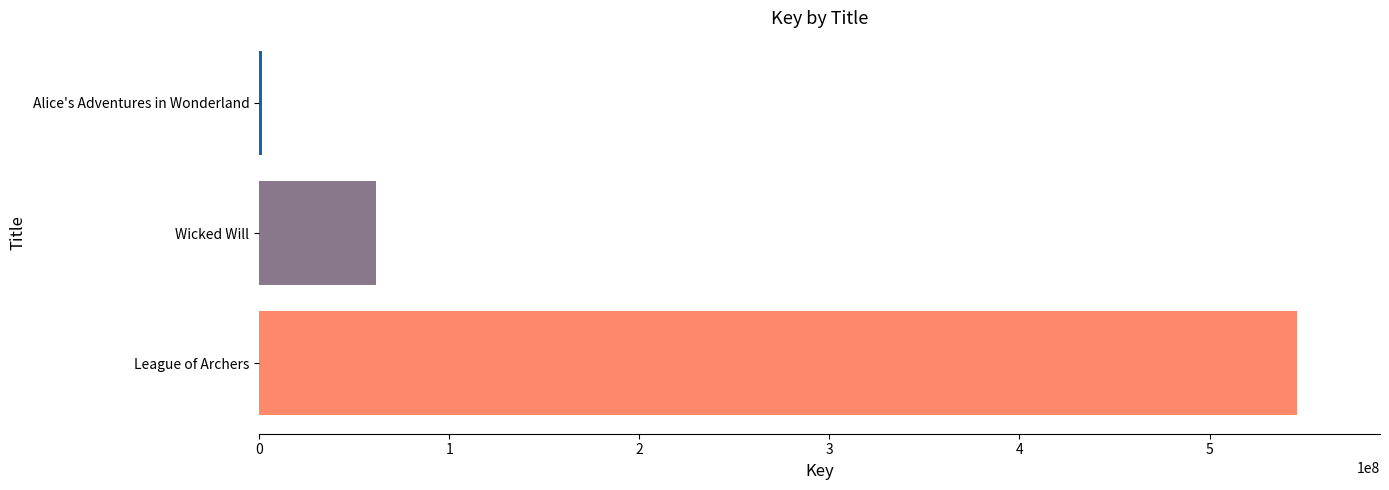

Reading bottom to top, list all the values displayed in this chart.

League of Archers=545991021	Wicked Will=61397264	Alice's Adventures in Wonderland=1671816